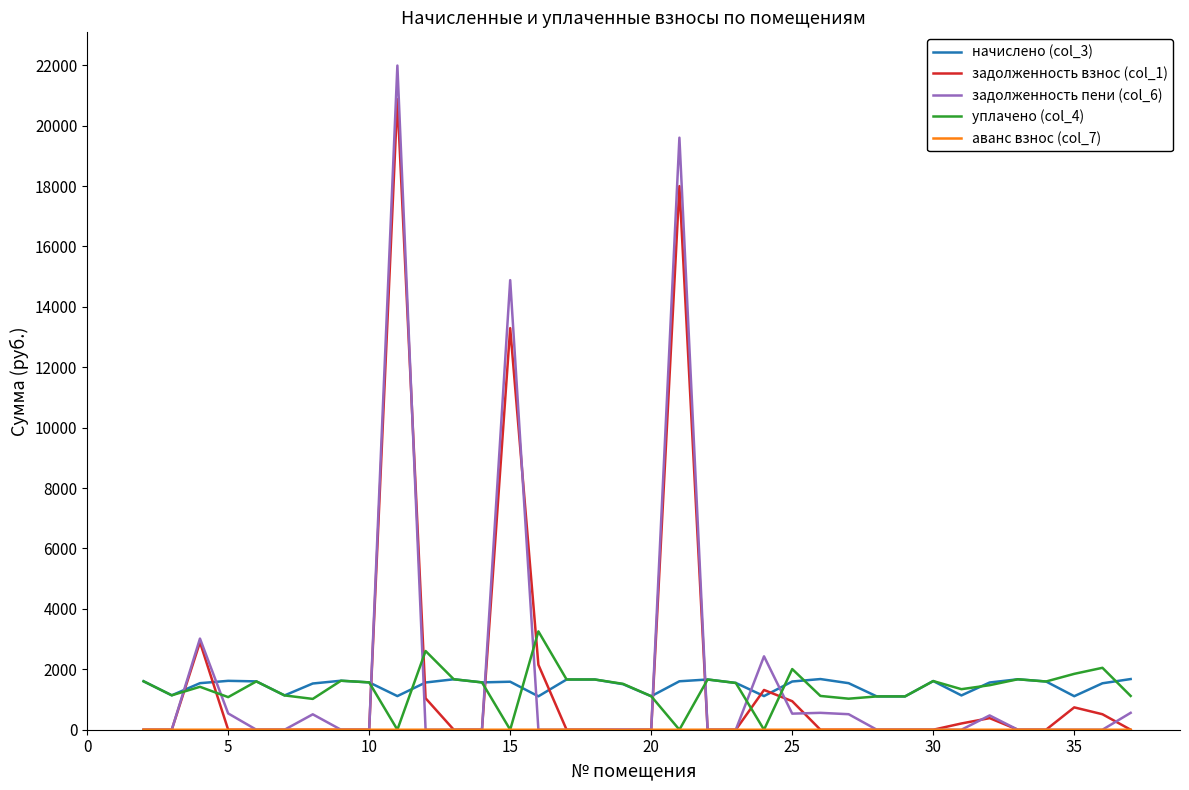

Which series has the largest range (max minus min)?

задолженность пени (col_6)